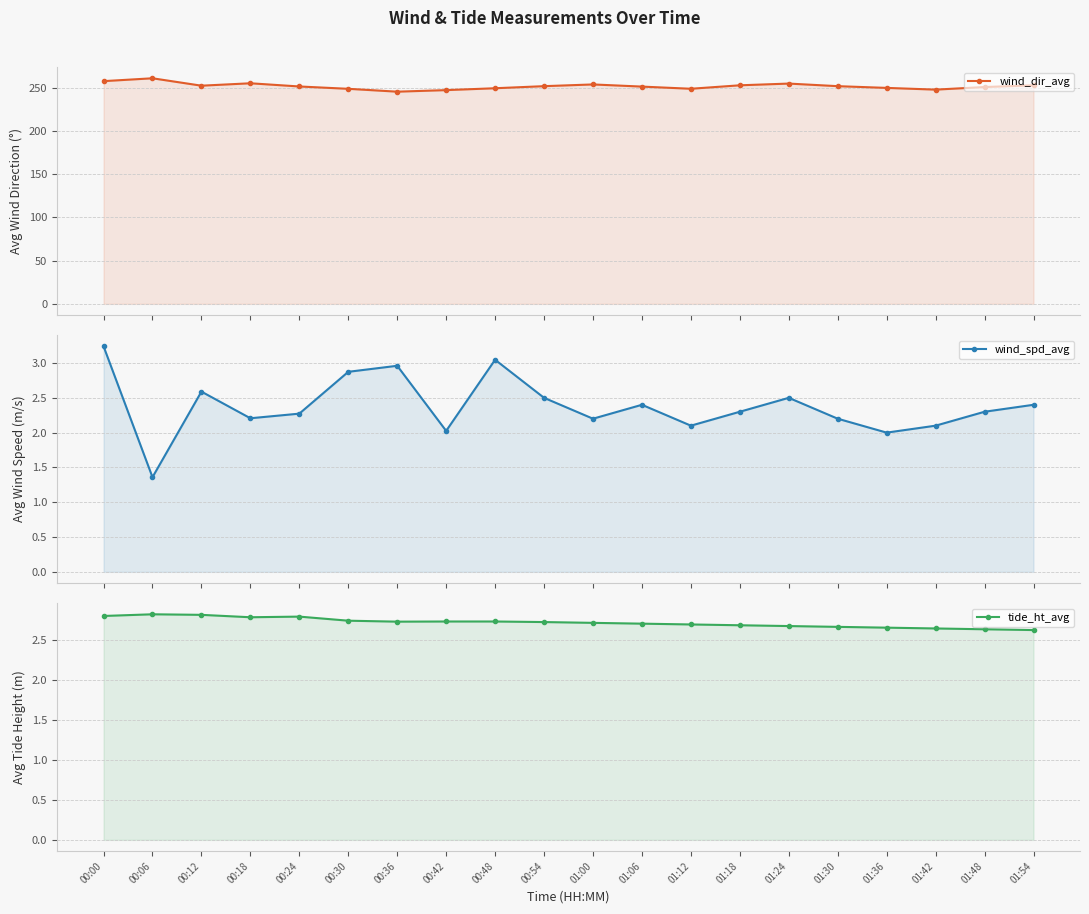

What is the difference between the maximum and minimum values in the tide_ht_avg series?

0.2